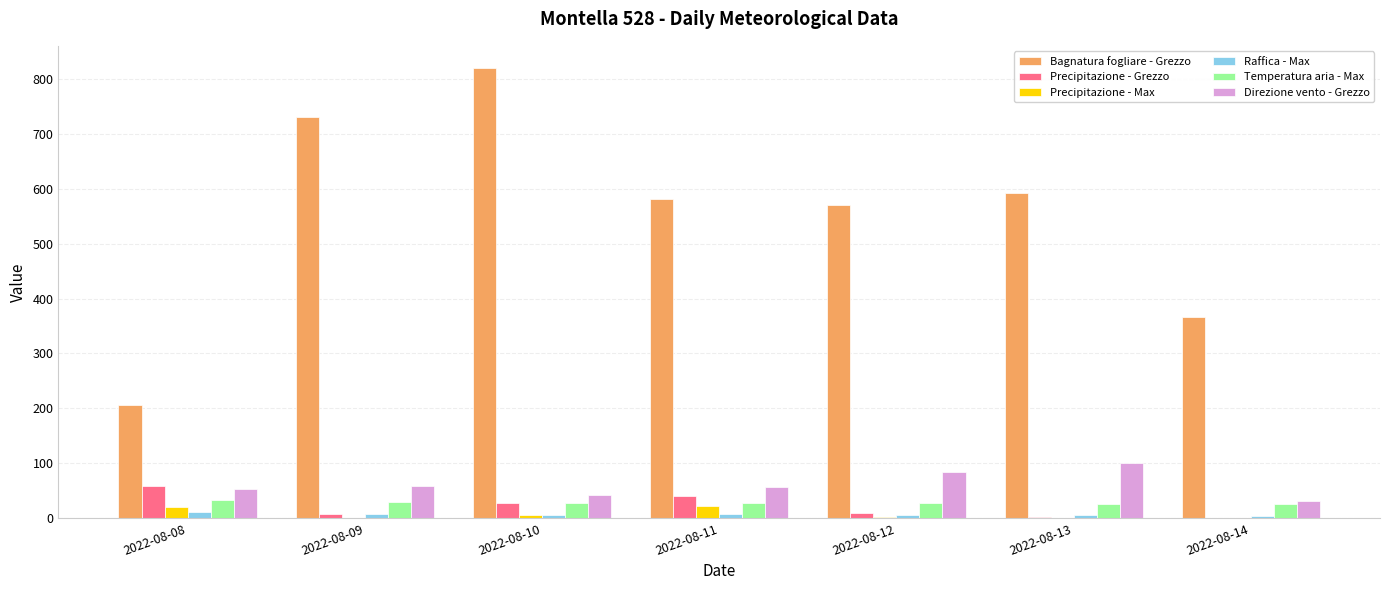

Which series has the largest total across all categories?

Bagnatura fogliare - Grezzo